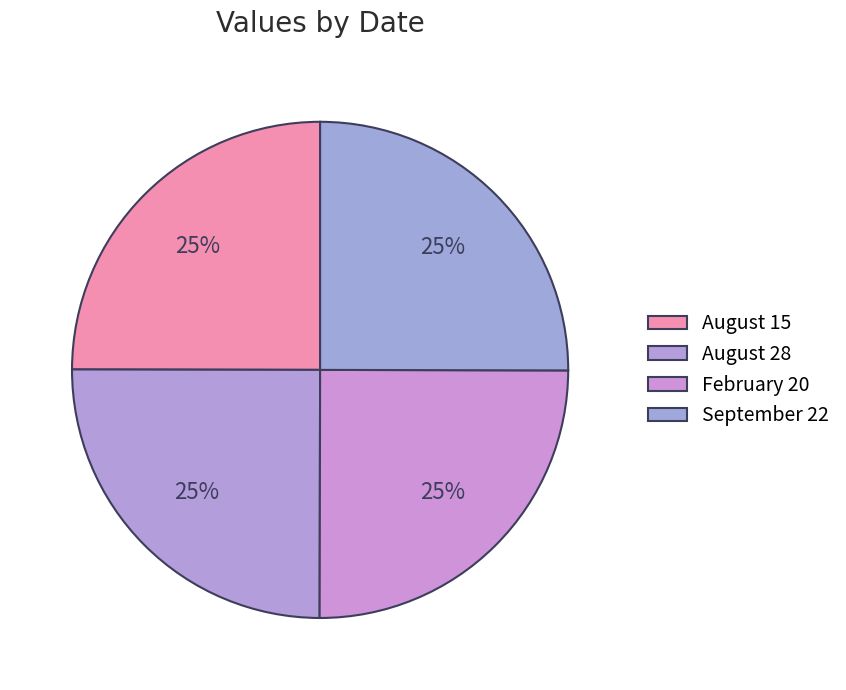

What is the ratio of the value at September 22 to the value at February 20?

1.0